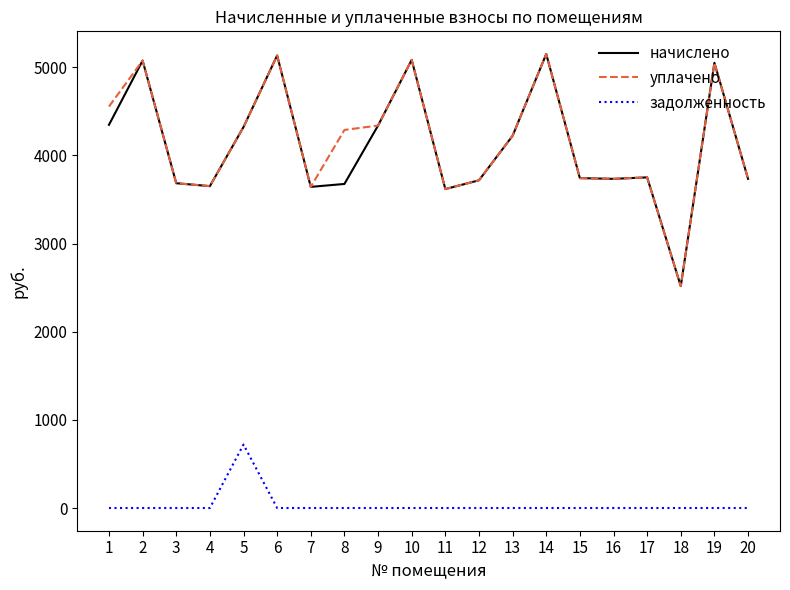

What is the spread (max minus min) of values at 19?

5050.8